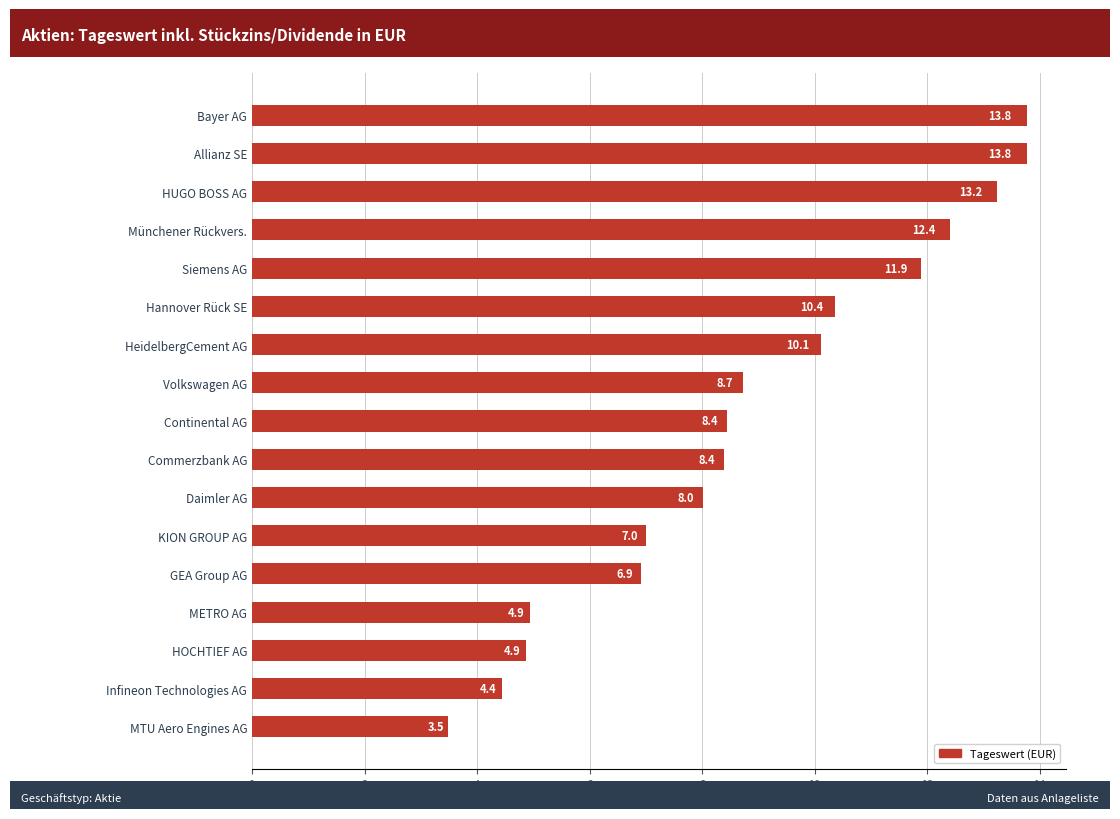

Are the bars horizontal?

Yes